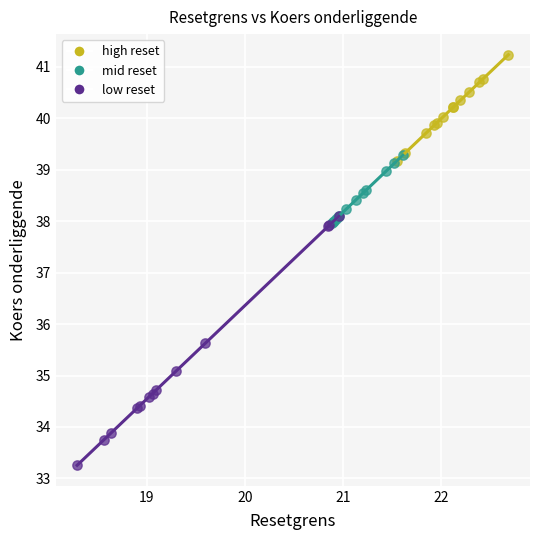

Which series has the widest spread of Y values?

low reset